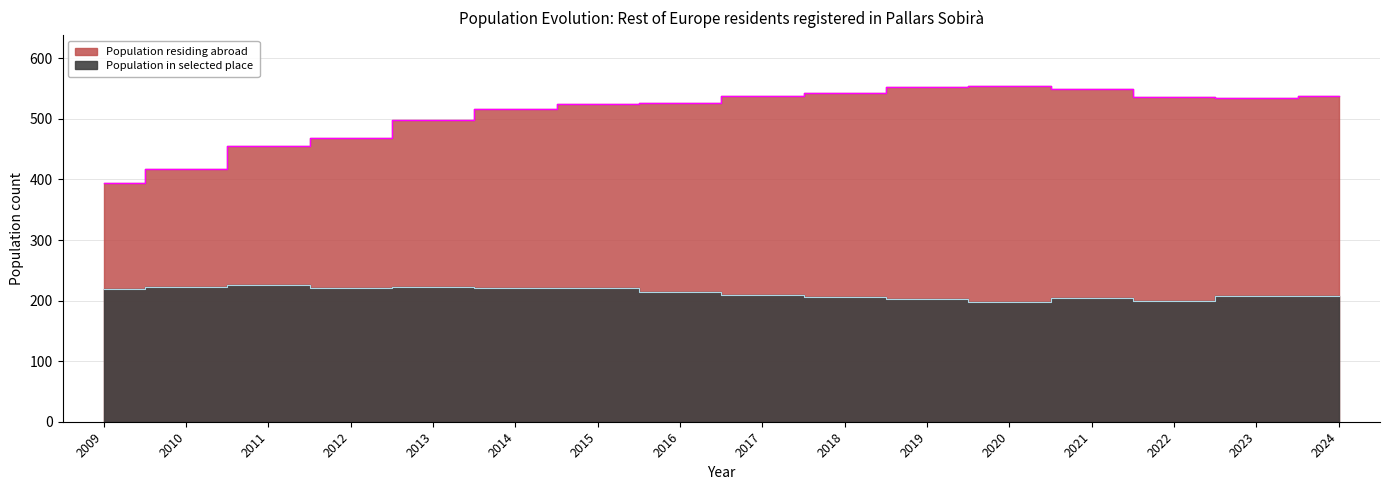

Does the chart display data point markers on the line(s)?

No